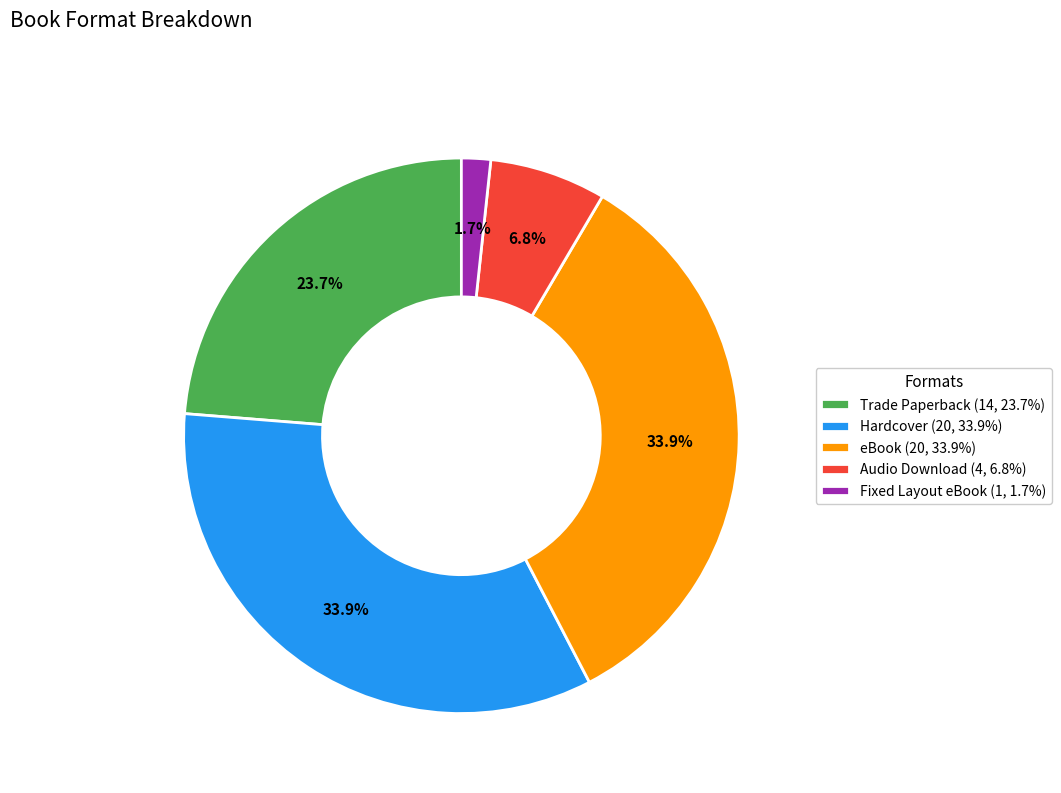

Which has a higher value, Hardcover (20, 33.9%) or Audio Download (4, 6.8%)?

Hardcover (20, 33.9%)